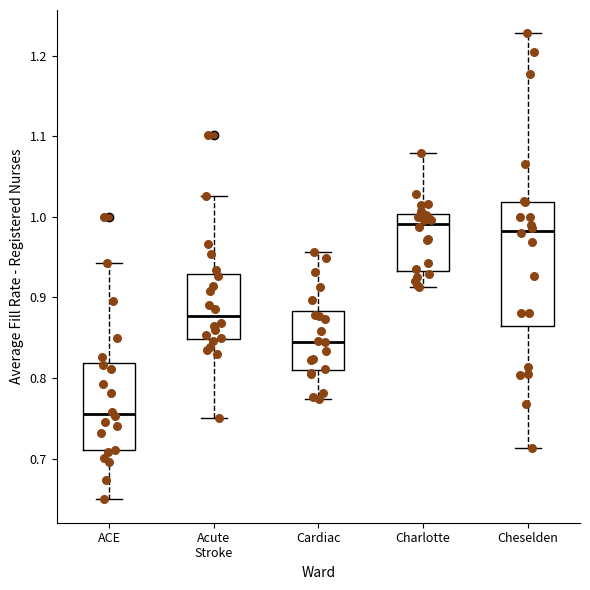

Reading left to right, transcribe this box plot: for each box, give where its median line is, the range the box spans, and where its two whiskers end, as read against the y-axis. The values are not printed on the chart, so give them approximately, as read against the axis.

ACE: median 0.76, box 0.71 to 0.82, whiskers 0.65 to 0.94
Acute Stroke: median 0.88, box 0.85 to 0.93, whiskers 0.75 to 1.03
Cardiac: median 0.85, box 0.81 to 0.88, whiskers 0.77 to 0.96
Charlotte: median 0.99, box 0.93 to 1.00, whiskers 0.91 to 1.08
Cheselden: median 0.98, box 0.86 to 1.02, whiskers 0.71 to 1.23